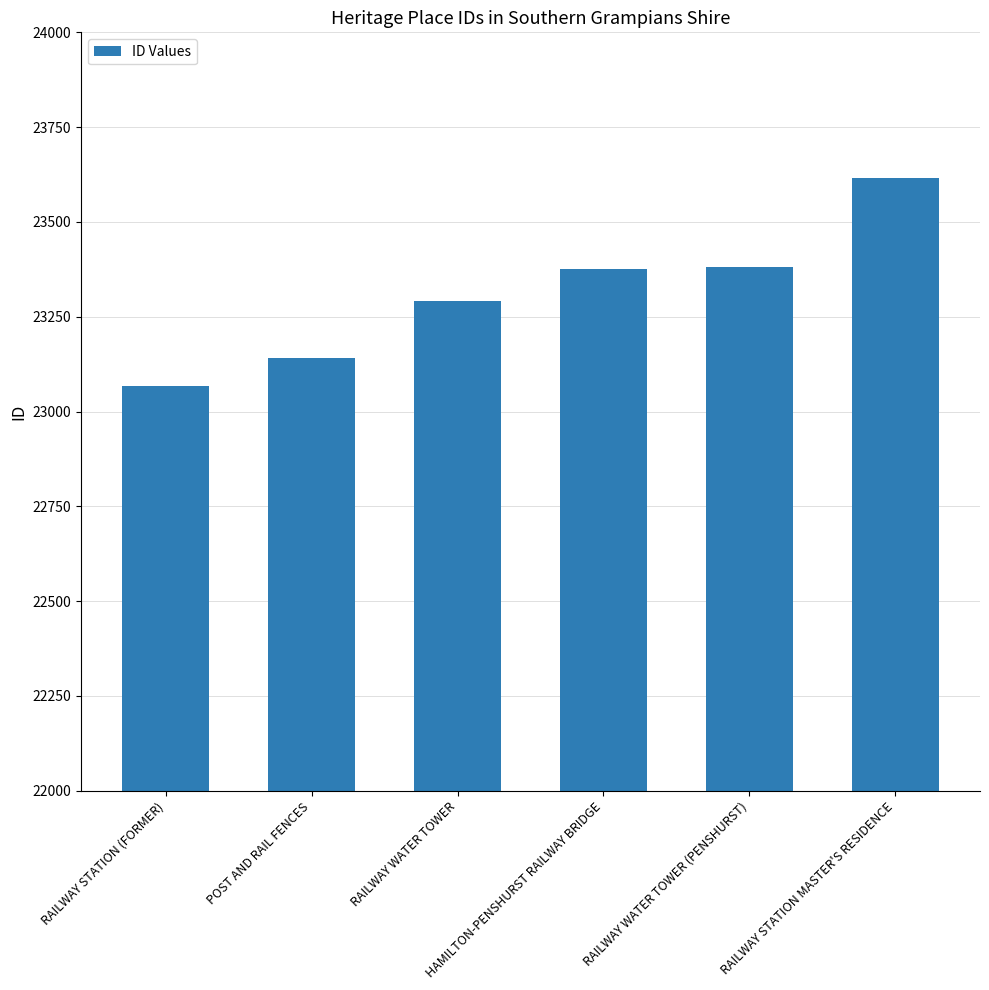

Does the chart contain stacked bars?

No